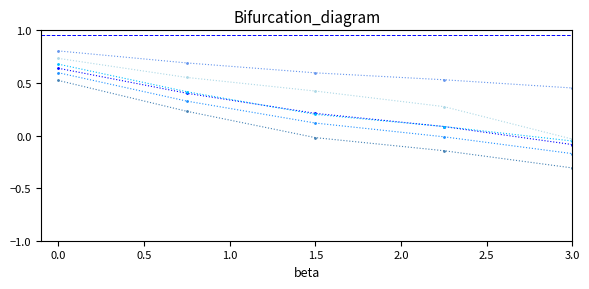

What is the maximum value shown in the chart?

0.8